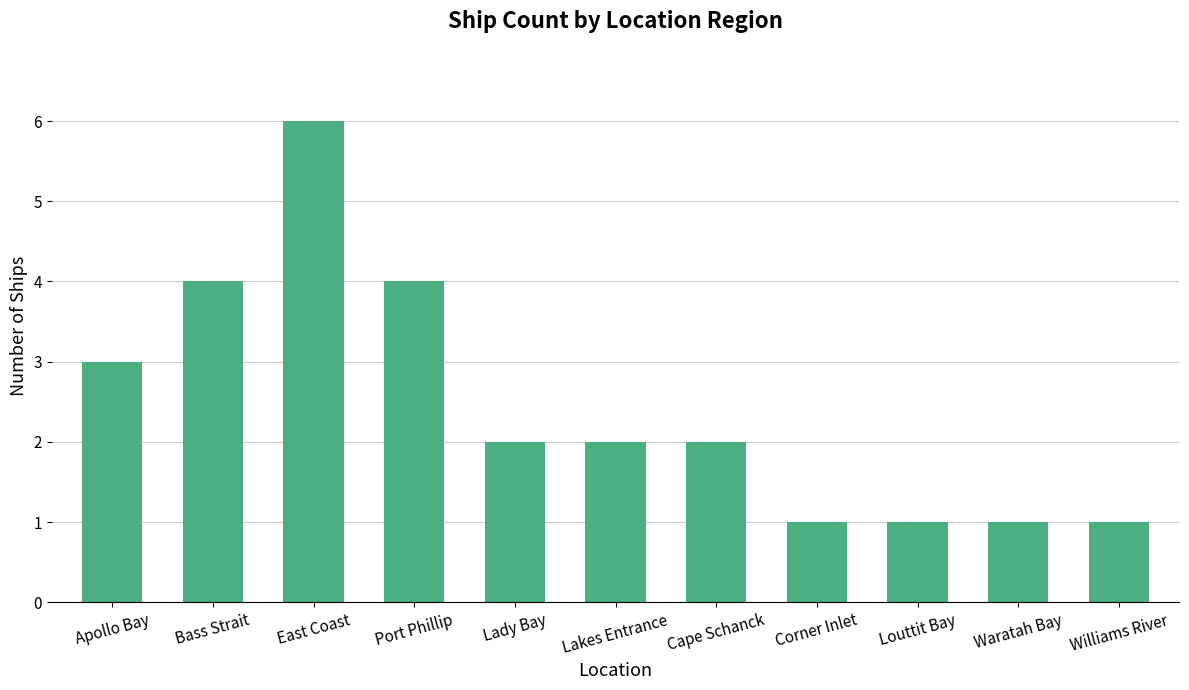

What is the difference between the maximum and minimum values?

5